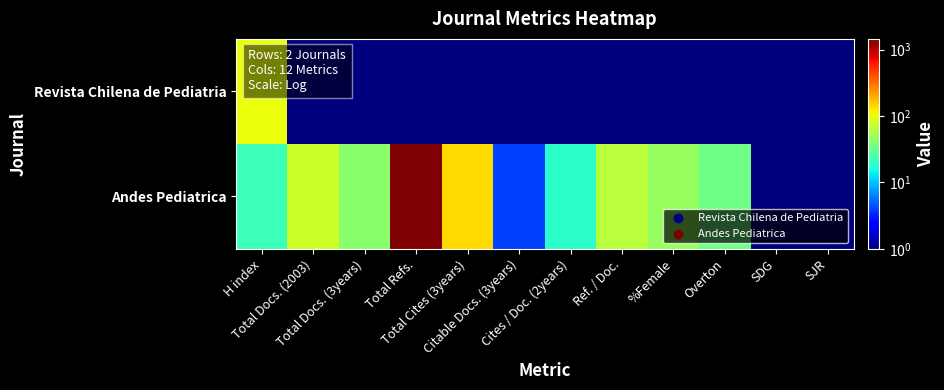

Reading left to right, extract all data points from this chart.

Revista Chilena de Pediatria: H index=102	Total Docs. (2003)=1	Total Docs. (3years)=1	Total Refs.=1	Total Cites (3years)=1	Citable Docs. (3years)=1	Cites / Doc. (2years)=1	Ref. / Doc.=1	%Female=1	Overton=1	SDG=1	SJR=1
Andes Pediatrica: H index=22	Total Docs. (2003)=79	Total Docs. (3years)=43	Total Refs.=1456	Total Cites (3years)=140	Citable Docs. (3years)=4	Cites / Doc. (2years)=19	Ref. / Doc.=66	%Female=49	Overton=35	SDG=1	SJR=1